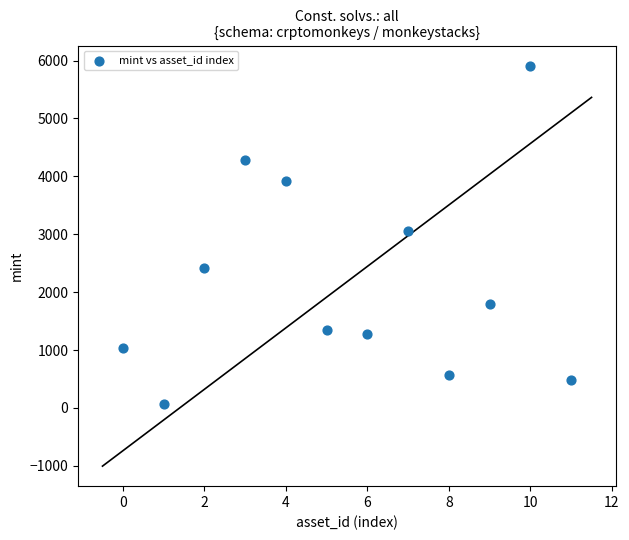

What is the range of Y values (max minus min)?

5838